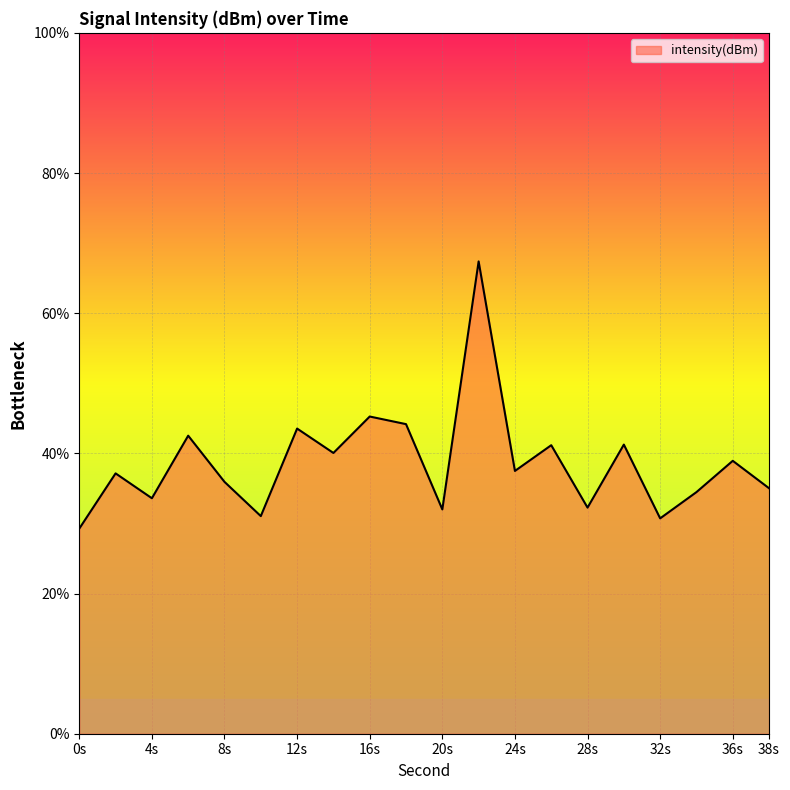

What is the greatest value displayed?

67.4